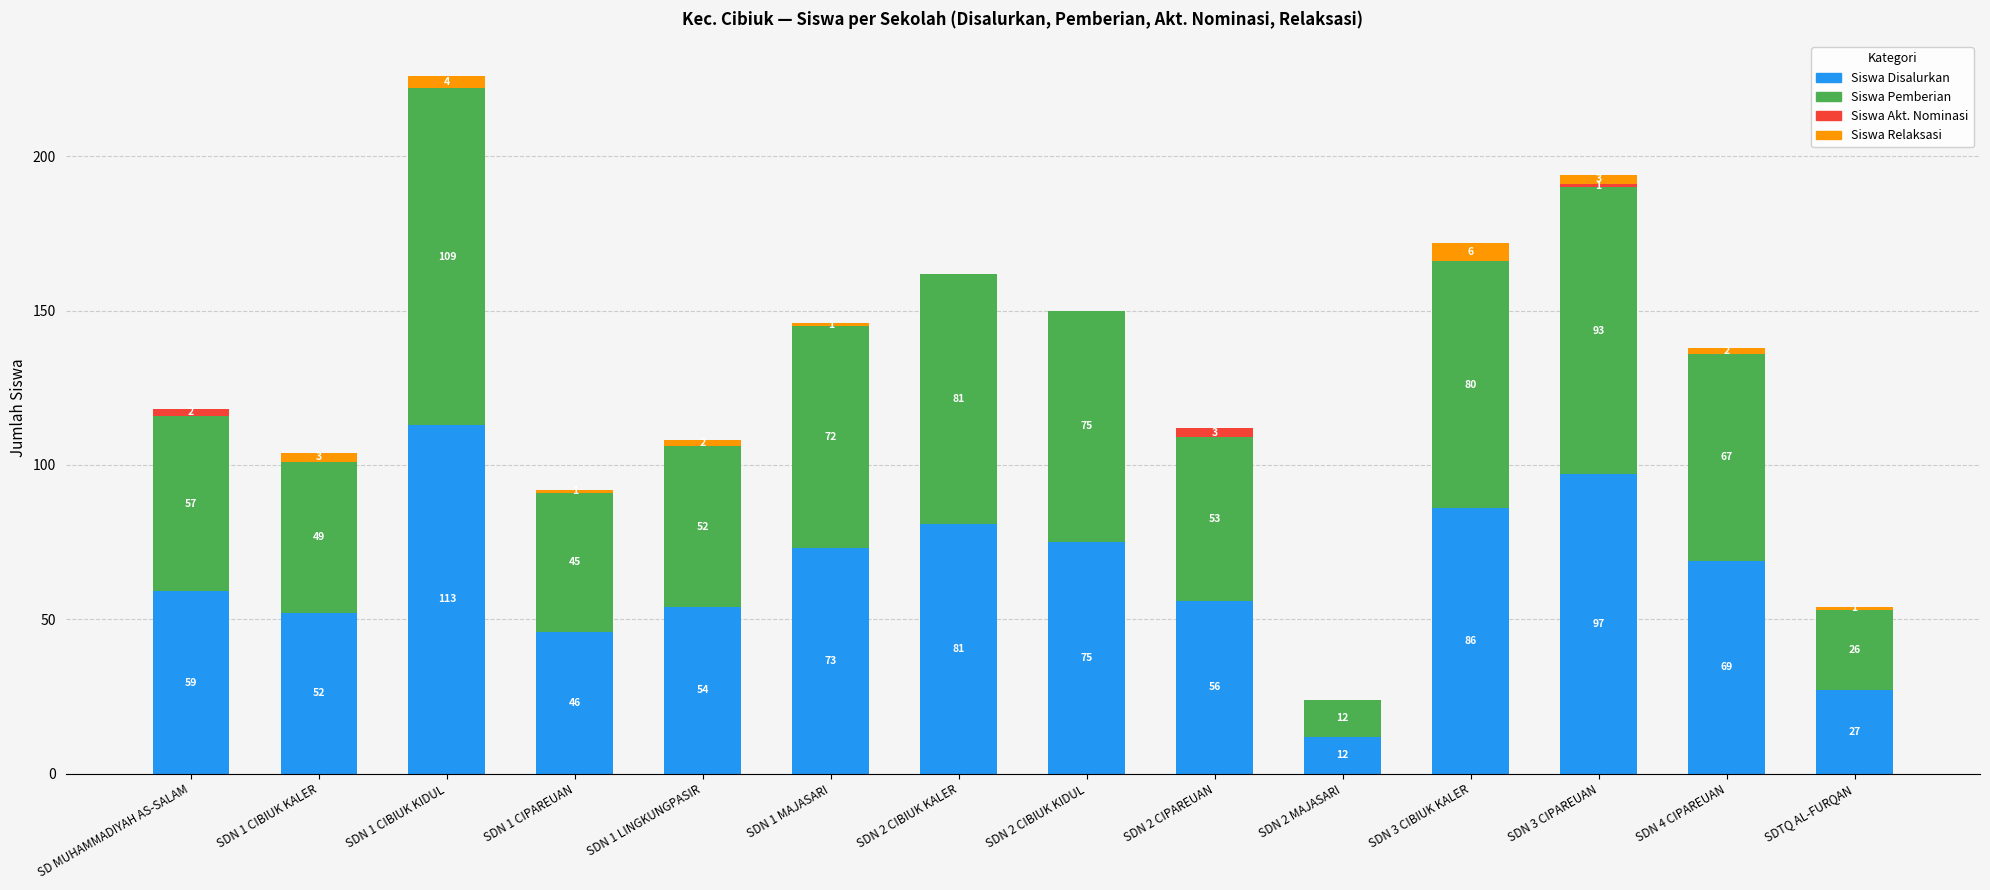

What is the total value across all series at SDN 2 MAJASARI?

24